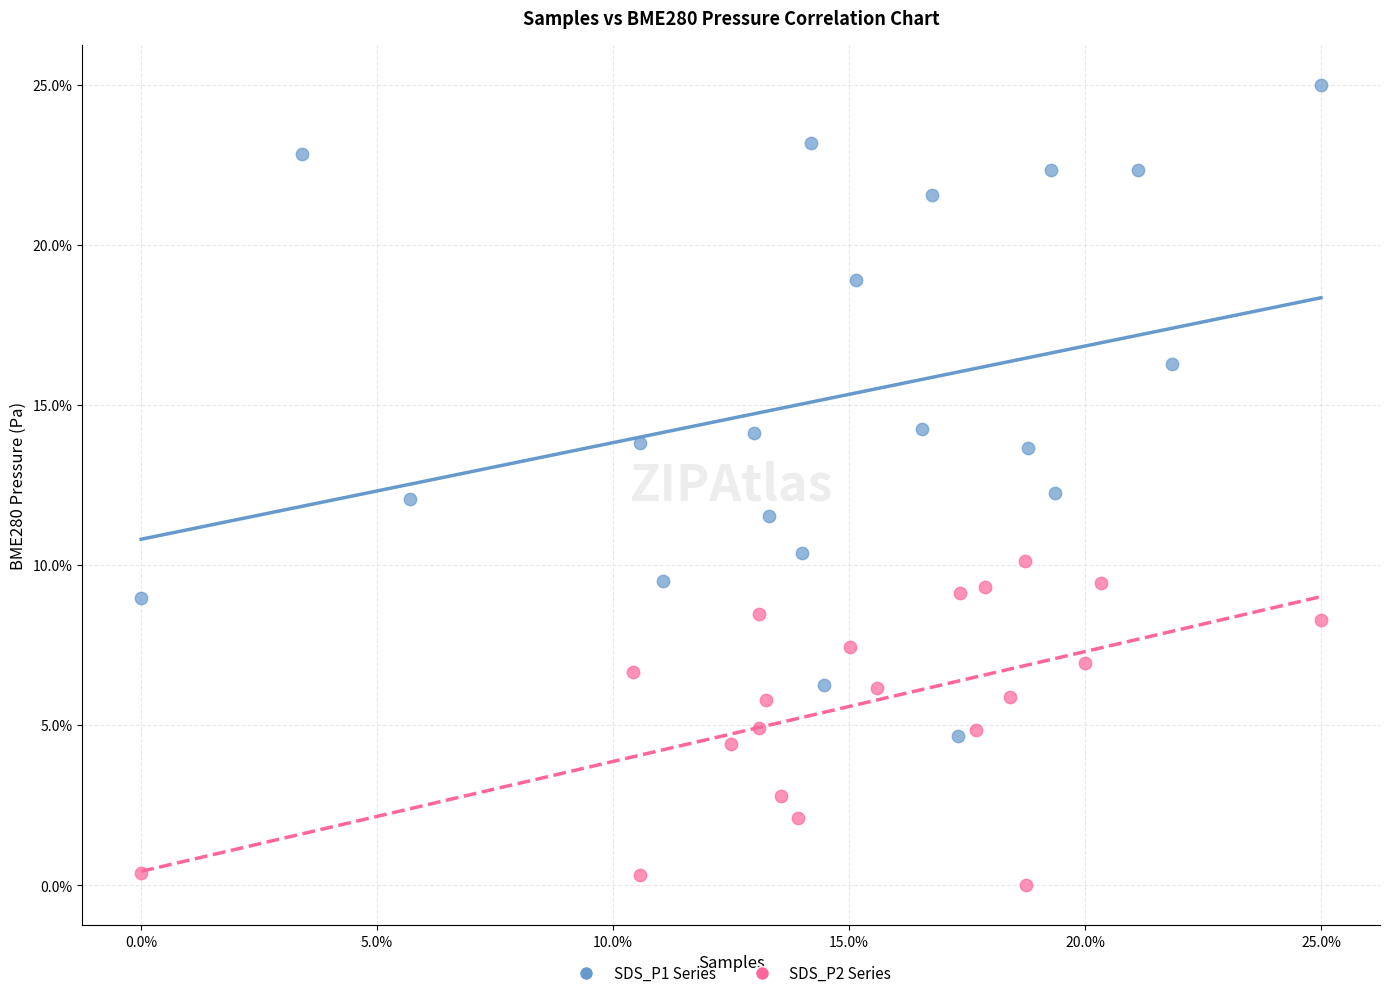

What are all the series names shown in the legend?

SDS_P1 Series, SDS_P2 Series